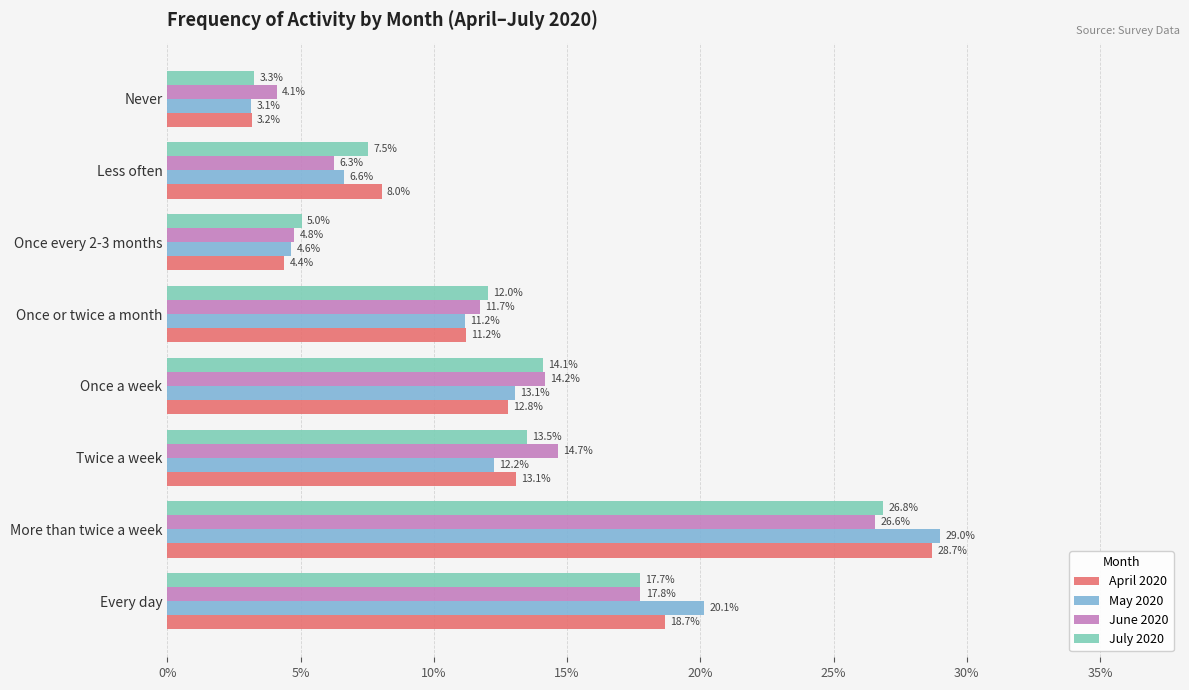

What are all the series names shown in the legend?

April 2020, May 2020, June 2020, July 2020